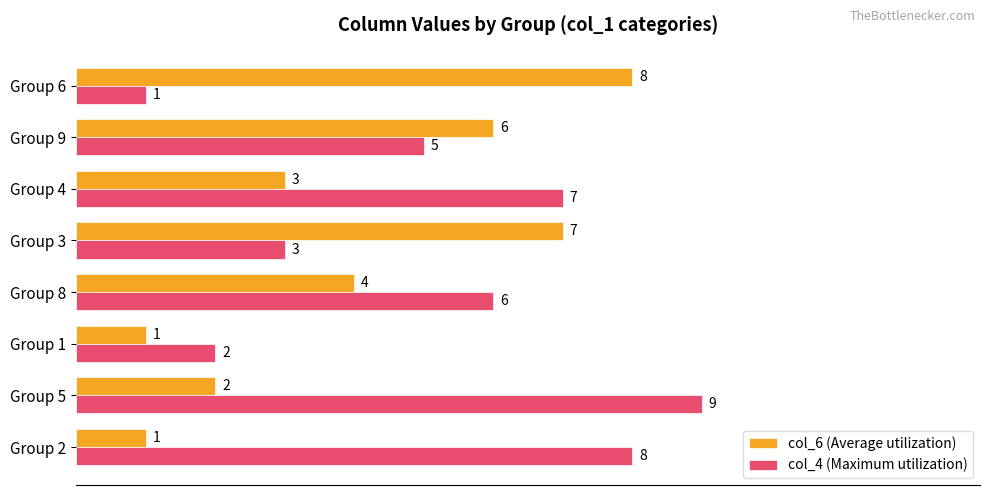

Which series has the largest range (max minus min)?

col_4 (Maximum utilization)